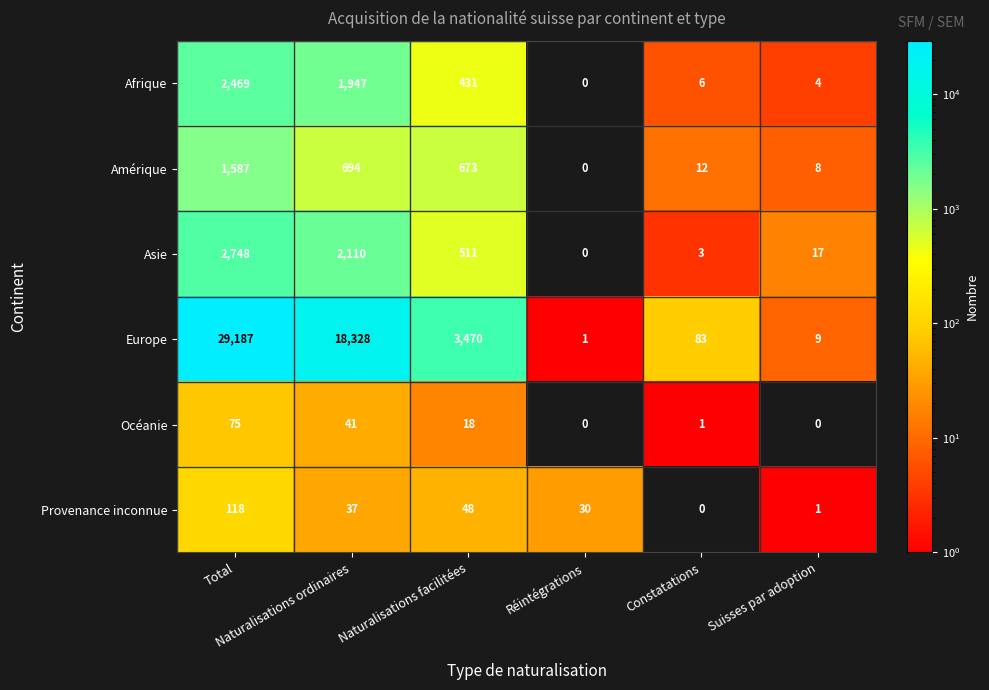

Which series has the largest range (max minus min)?

Europe